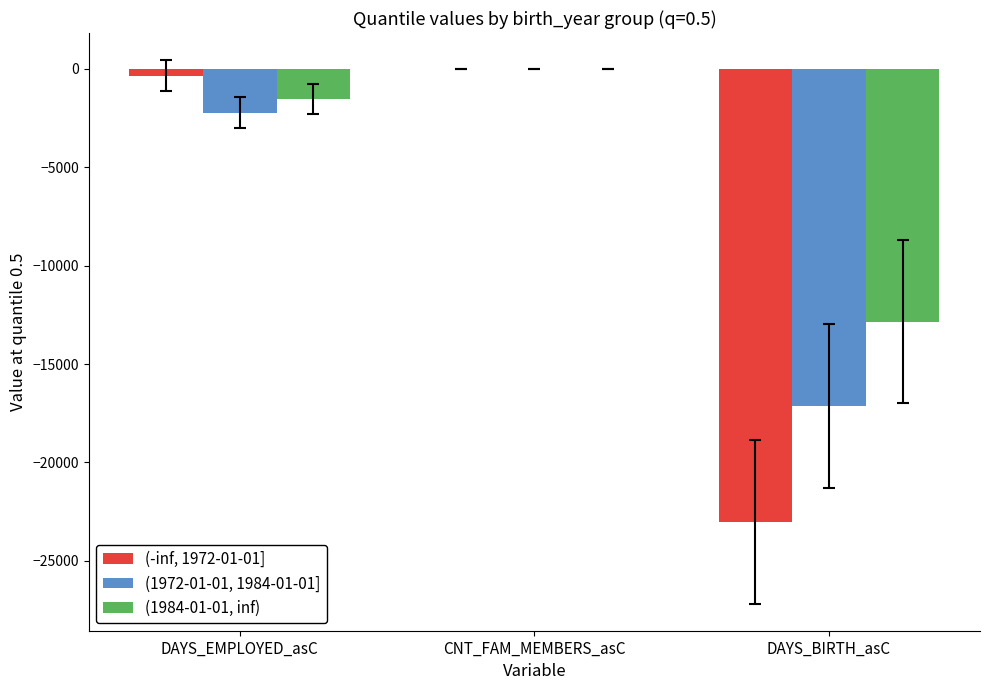

At which category is the sum across all series the highest?

CNT_FAM_MEMBERS_asC